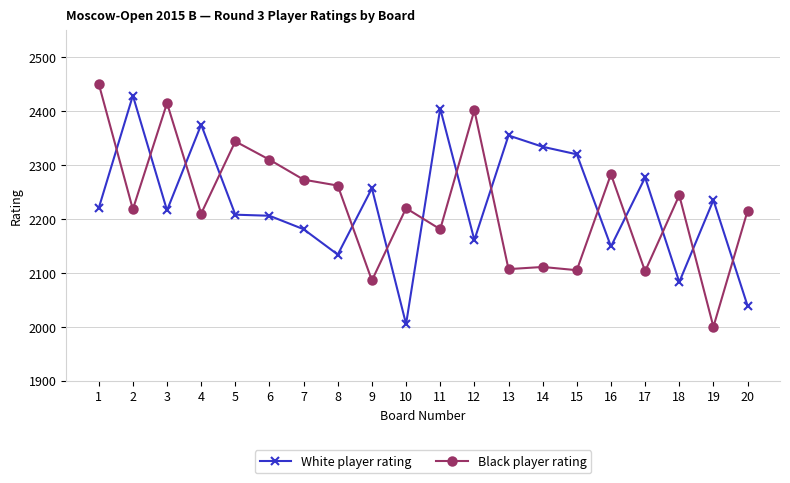

What is the difference between the second highest and second lowest values in the White player rating series?

366